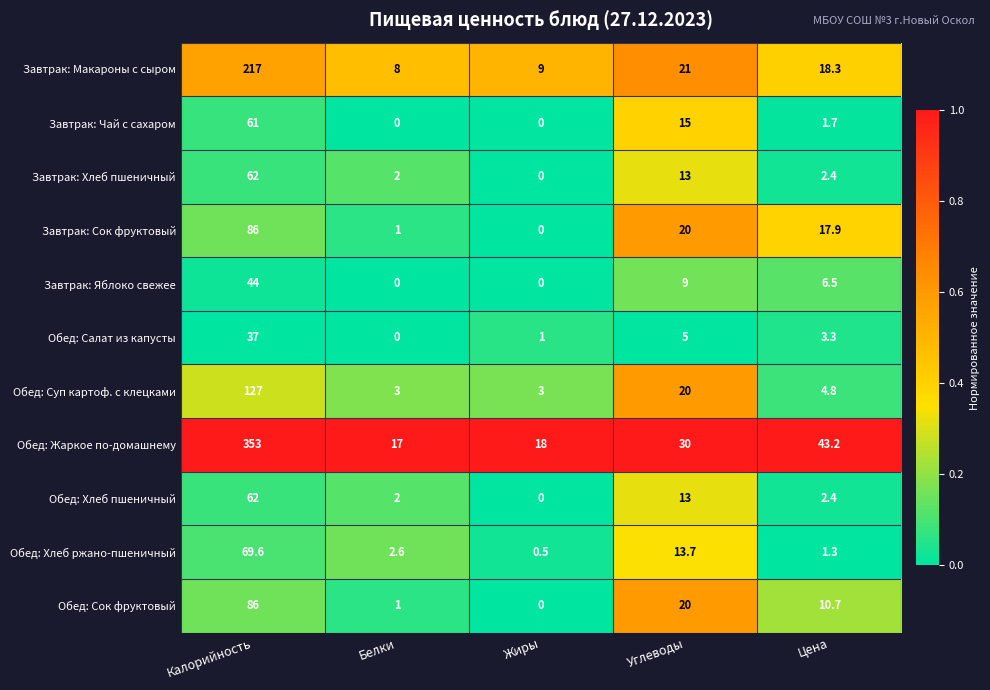

At which category is the sum across all series the highest?

Калорийность